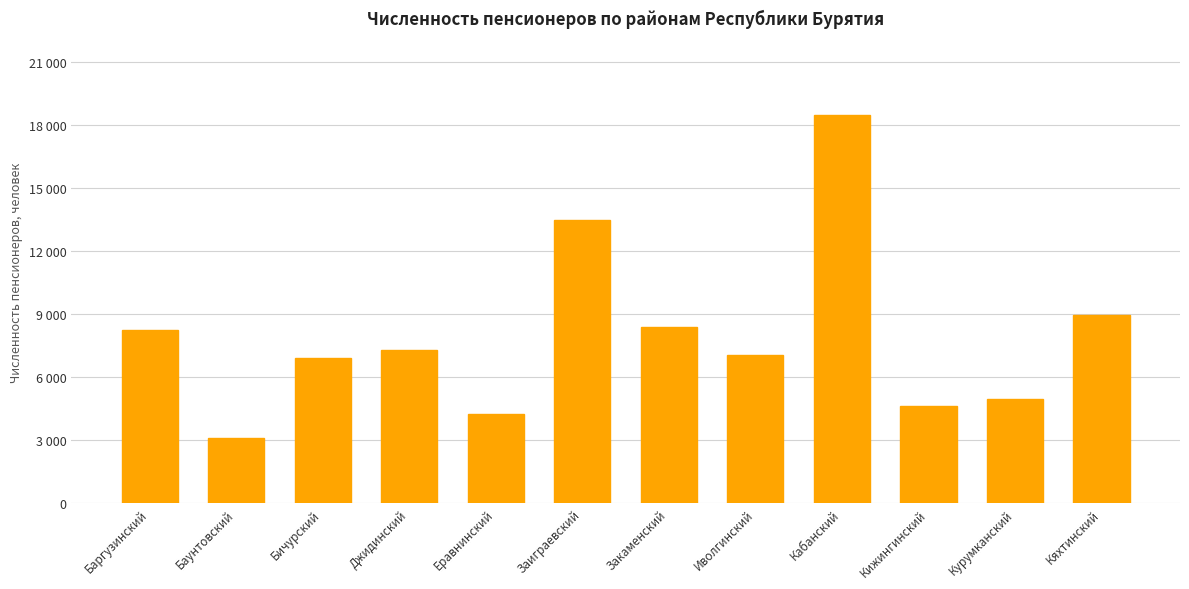

What is the label of the 10th bar from the right?

Бичурский